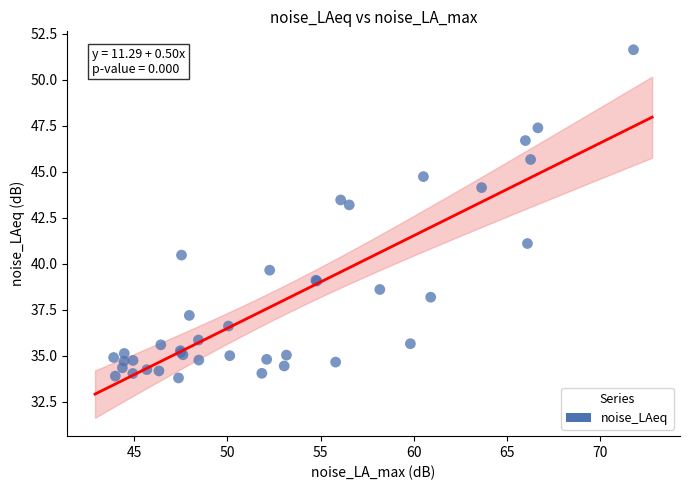

What Y value in the scatter plot is closest to 42?

41.1